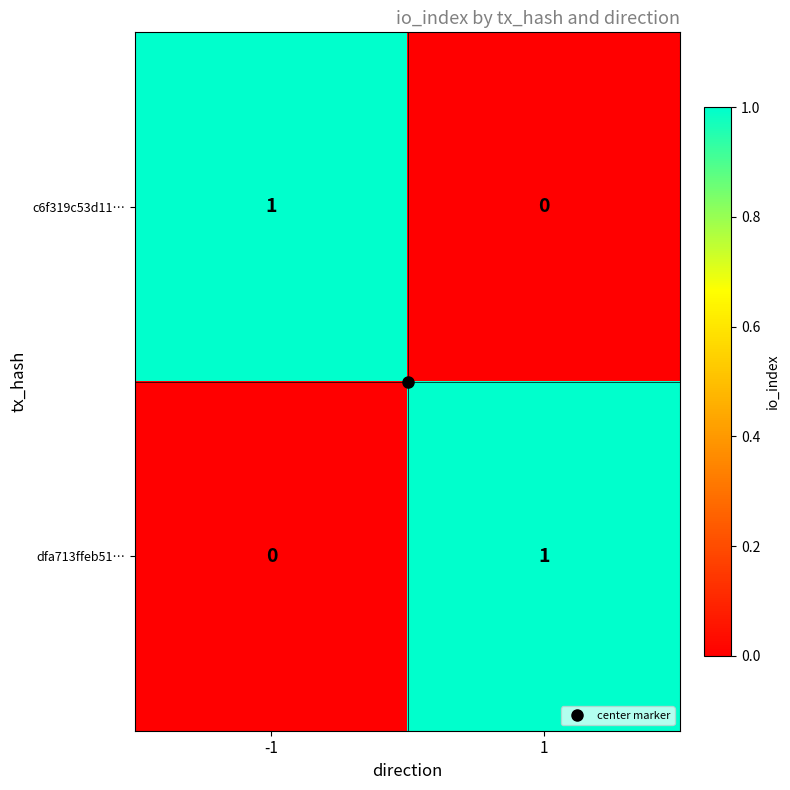

Rank the categories by dfa713ffeb51… value from lowest to highest.

-1, 1